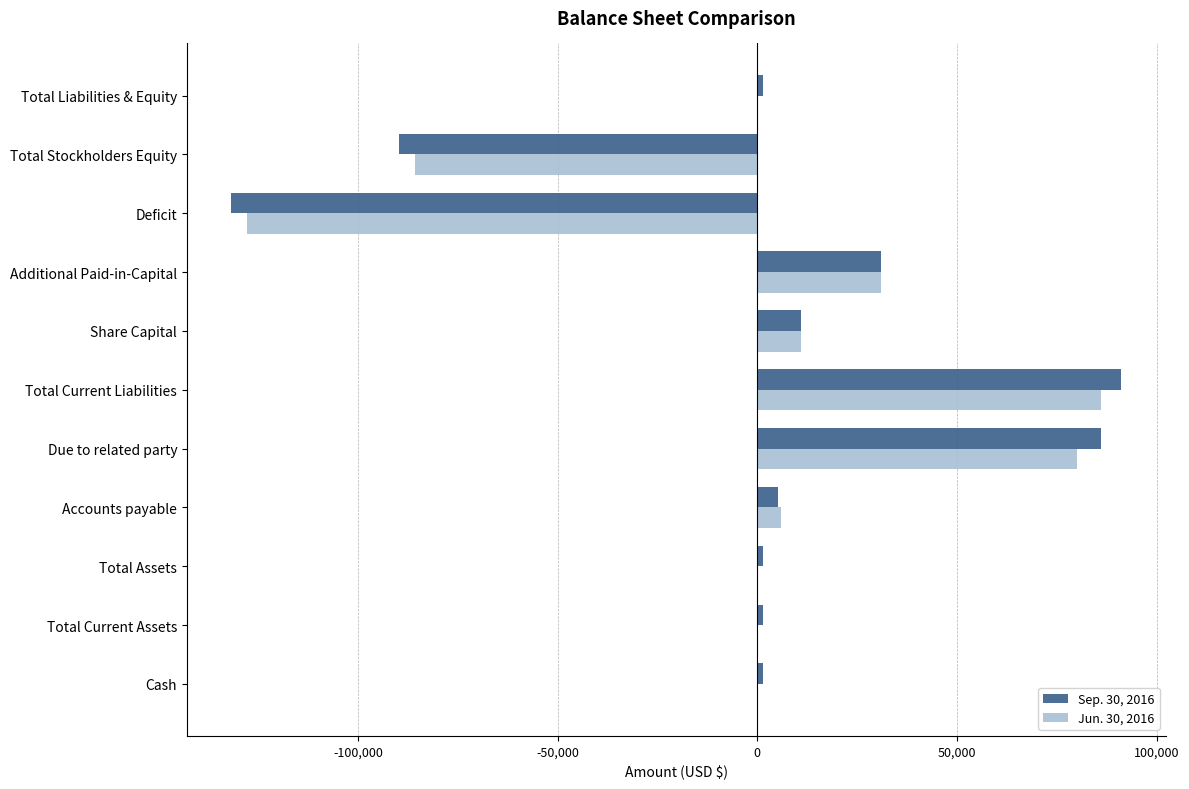

Is it true that Jun. 30, 2016 equals 11000 at Share Capital?

True